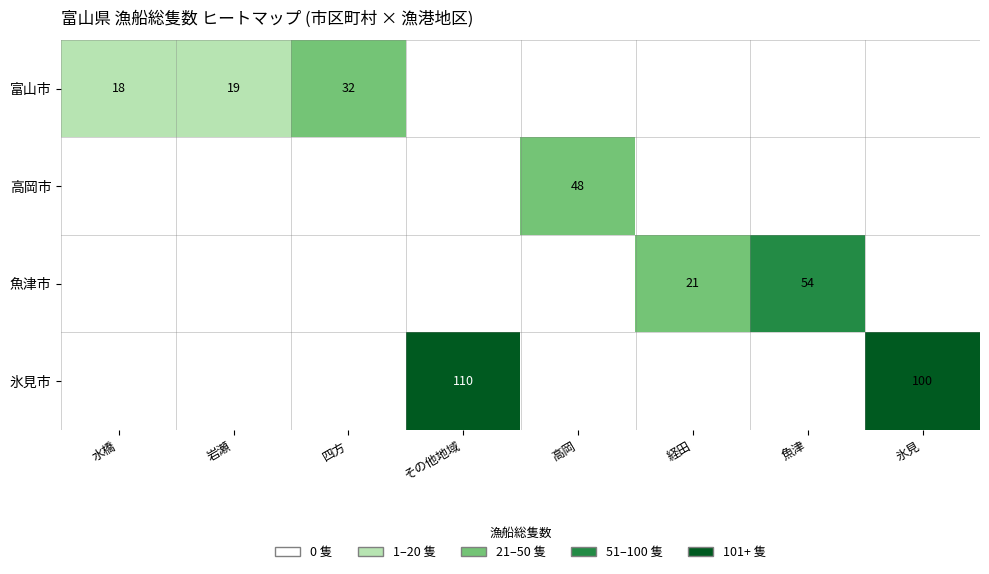

The 富山市 series shows 32 at 四方. True or false?

True